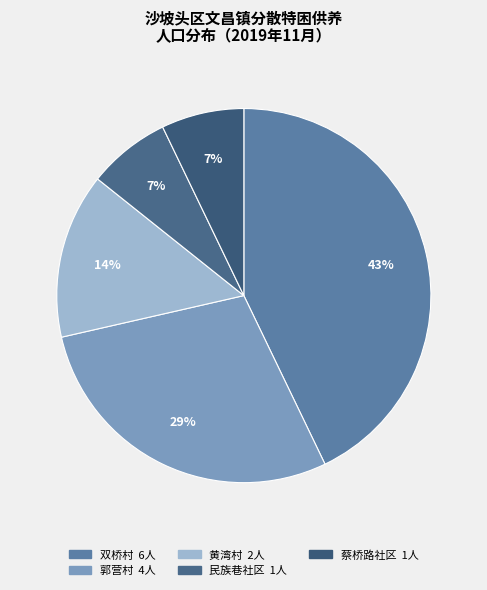

To the nearest percent, what is the combined percentage of 双桥村 and 民族巷社区?

50%